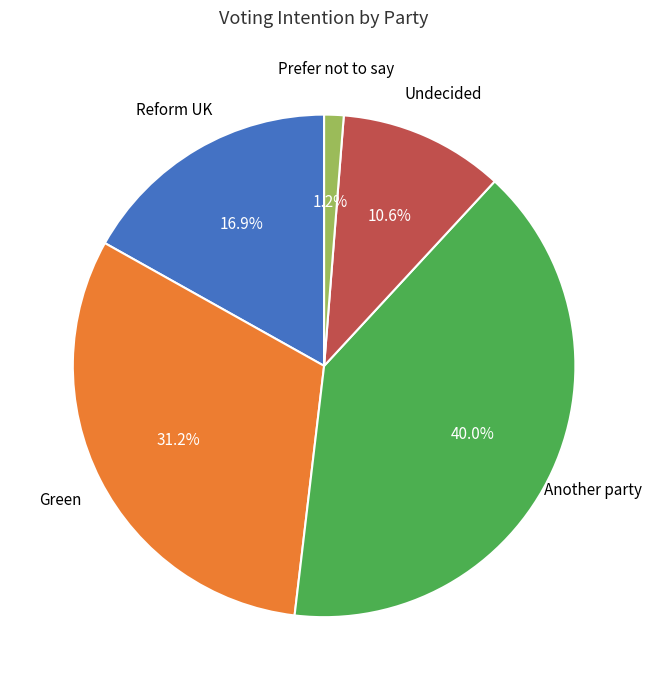

How many slices are in this pie chart?

5